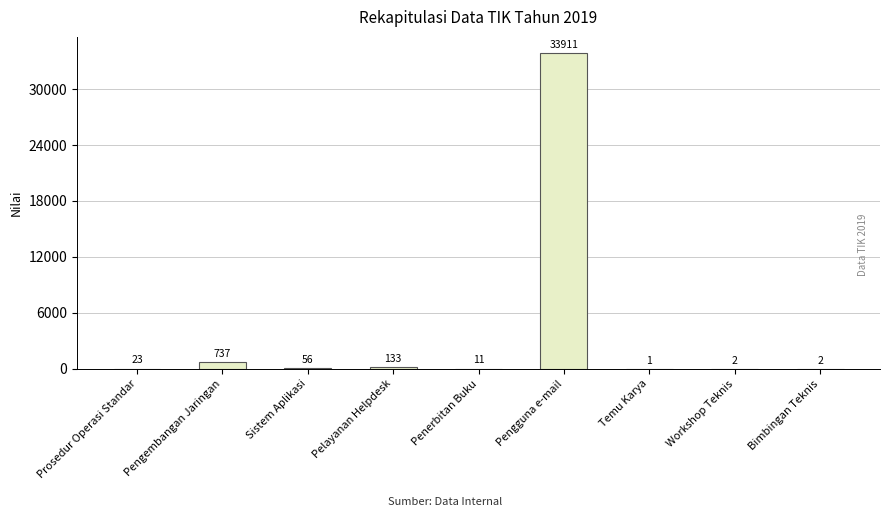

Reading left to right, extract all data points from this chart.

23	737	56	133	11	33911	1	2	2